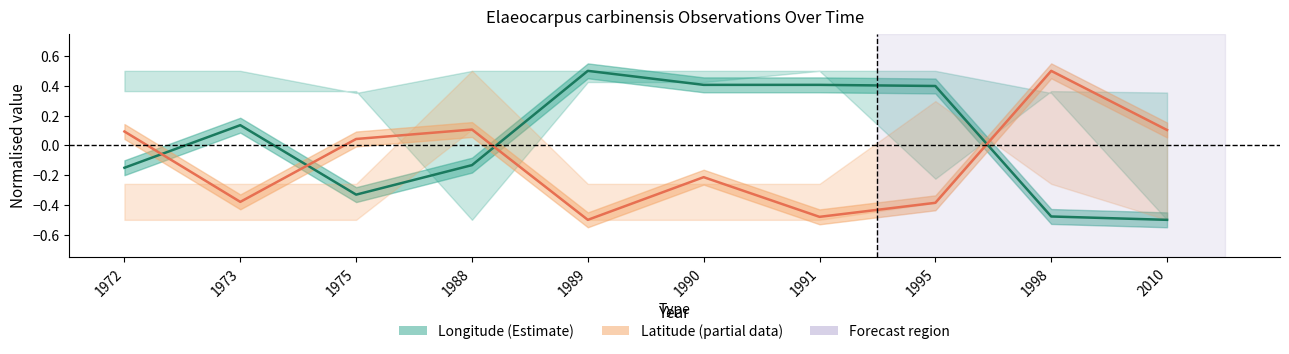

What is the total value across all series at 1975?

-0.3